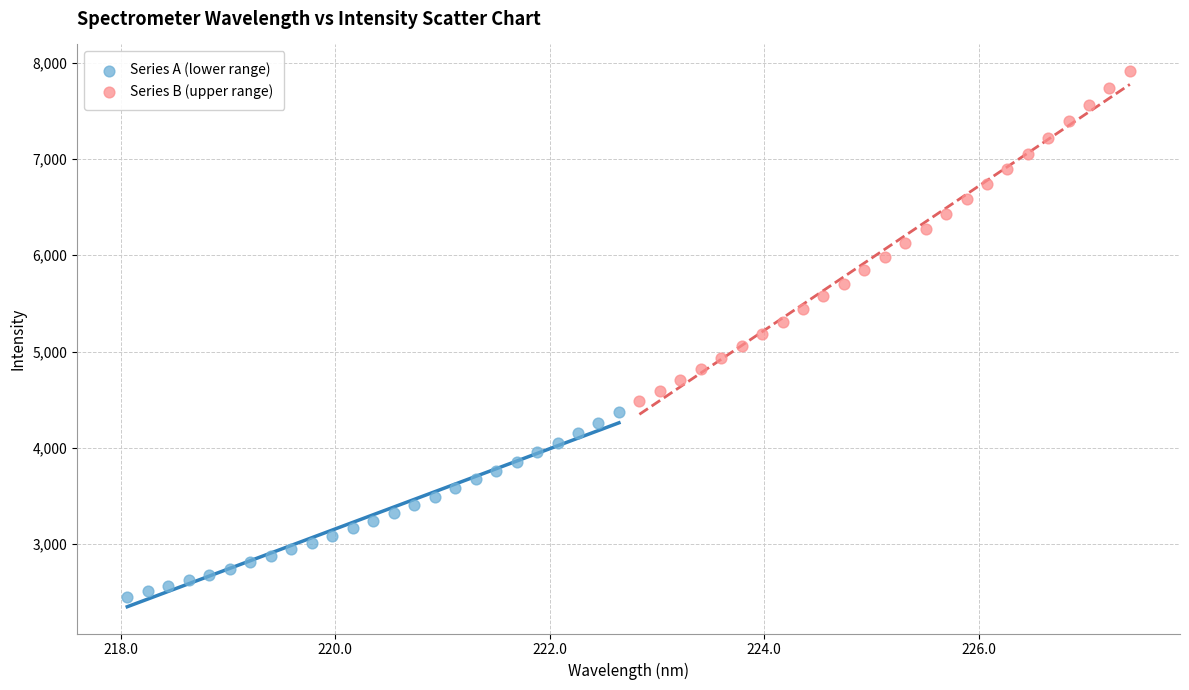

Which series has the largest Y range (max minus min)?

Series B (upper range)